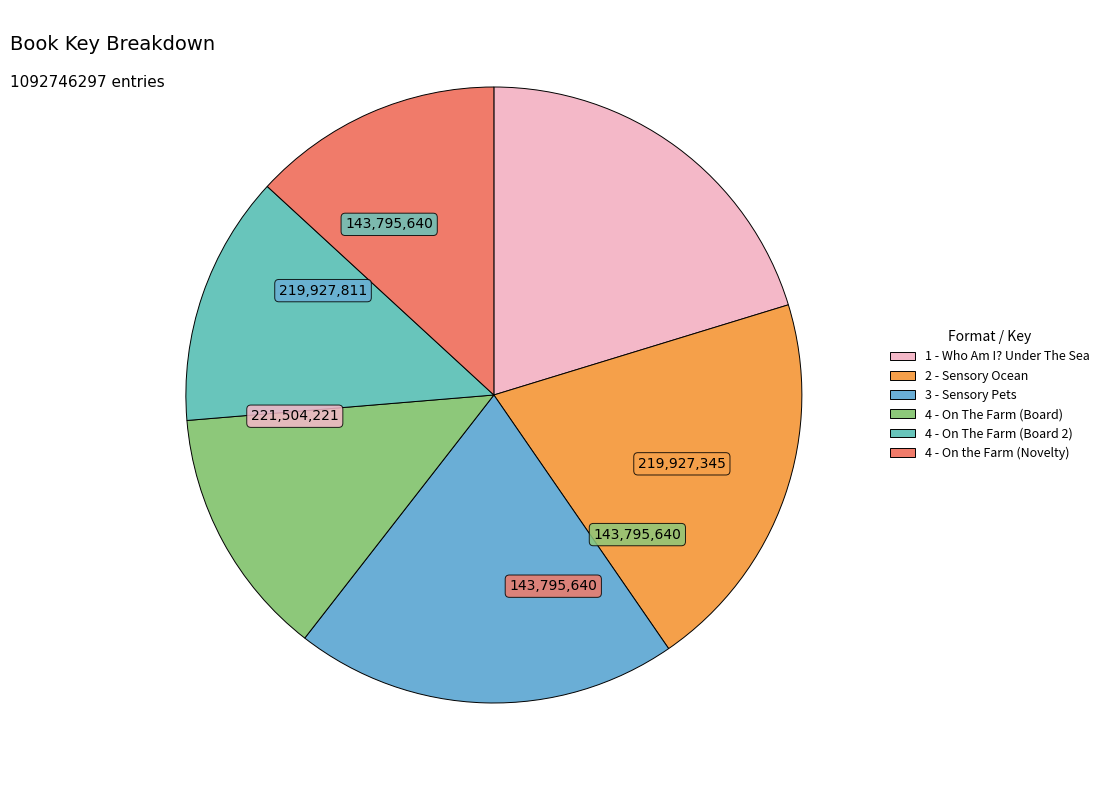

Does 4 - On the Farm (Novelty) represent more than half of the total?

No